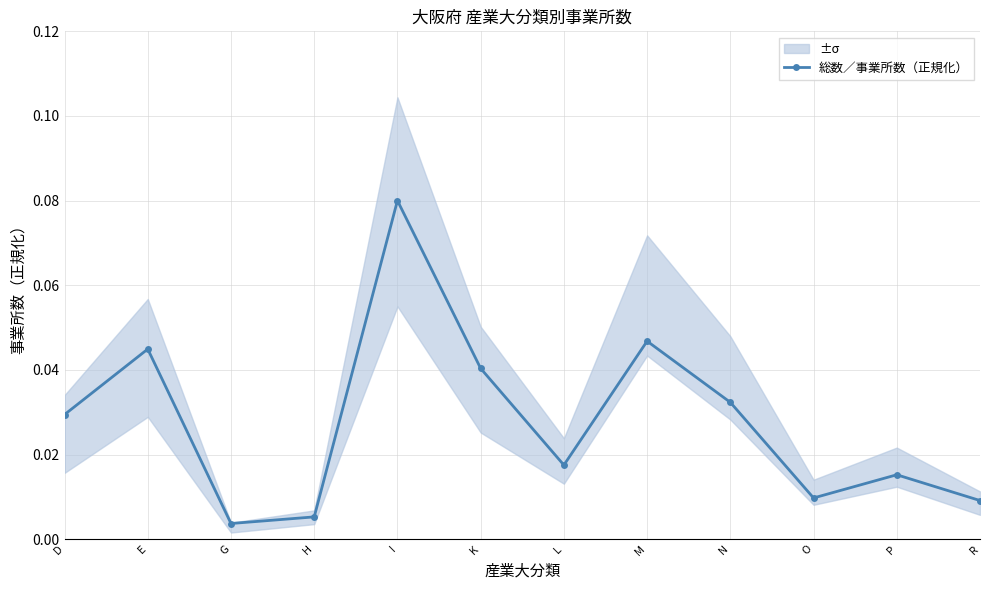

What position from the left is D?

1